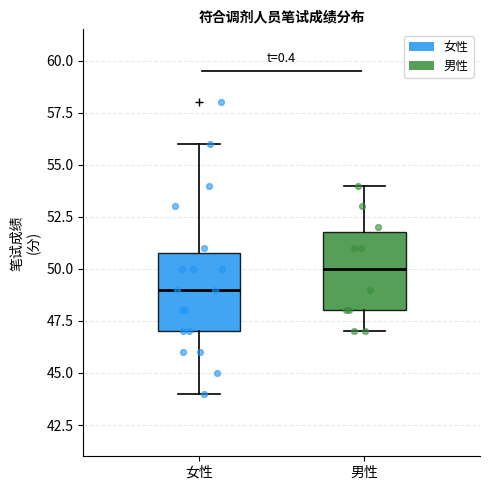

Reading left to right, read every box against the y-axis: the position of its median line, the range the box covers, and the ends of its whiskers. The values are not printed on the chart, so give them approximately, as read against the axis.

女性: median 49, box 47 to 51, whiskers 44 to 56
男性: median 50, box 48 to 52, whiskers 47 to 54